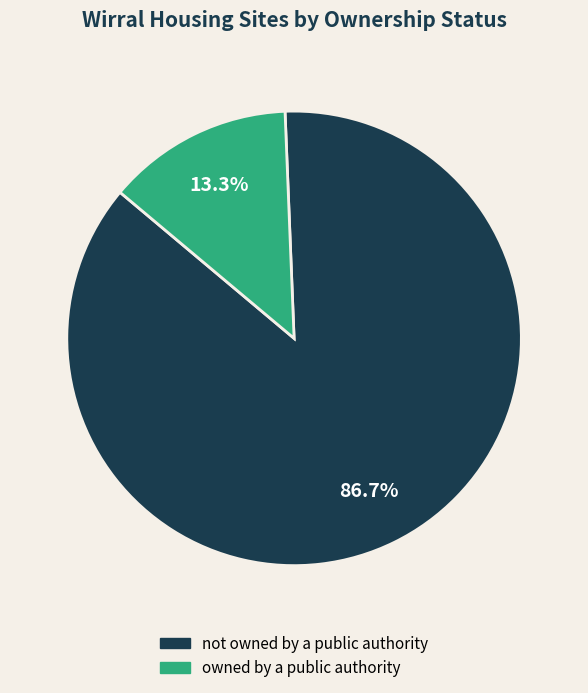

To the nearest percent, what is the difference between the owned by a public authority and not owned by a public authority slice percentages?

73%